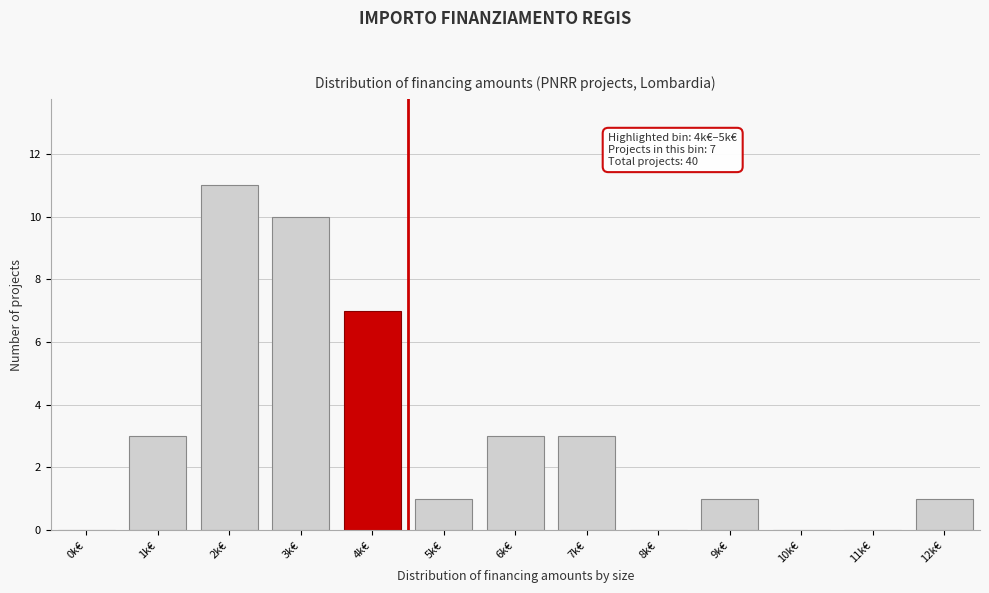

Reading left to right, what are all the values shown in this chart?

0k€=0	1k€=3	2k€=11	3k€=10	4k€=7	5k€=1	6k€=3	7k€=3	8k€=0	9k€=1	10k€=0	11k€=0	12k€=1